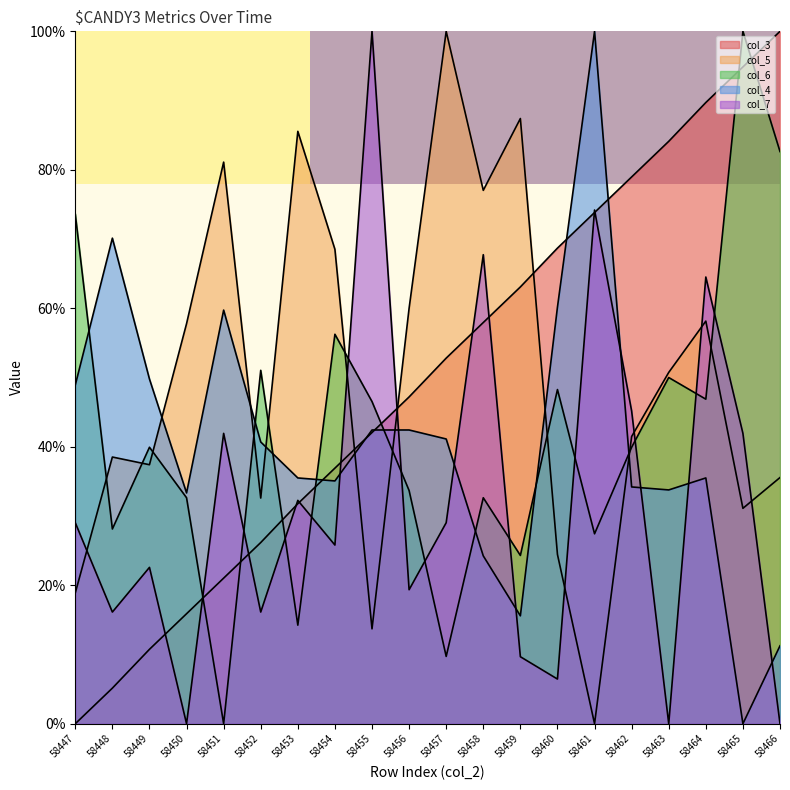

At which label is col_3 closest to 49?

58456